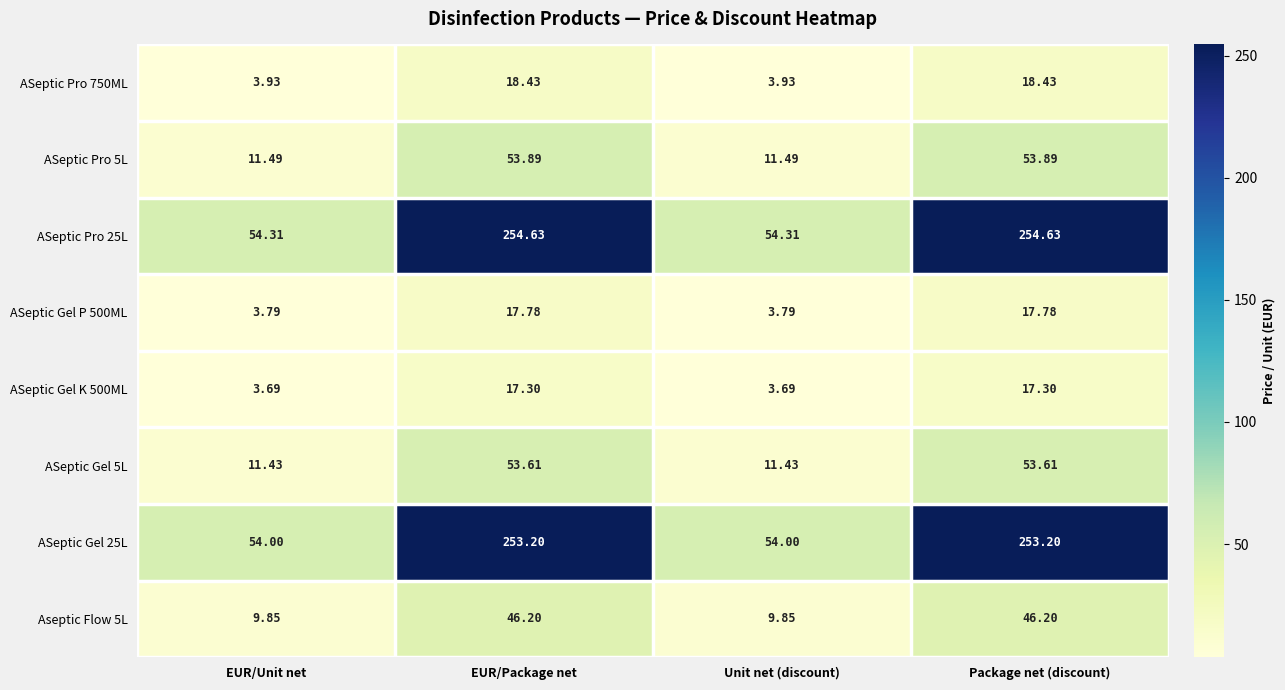

Where does the ASeptic Gel K 500ML series first go above 17?

EUR/Package net